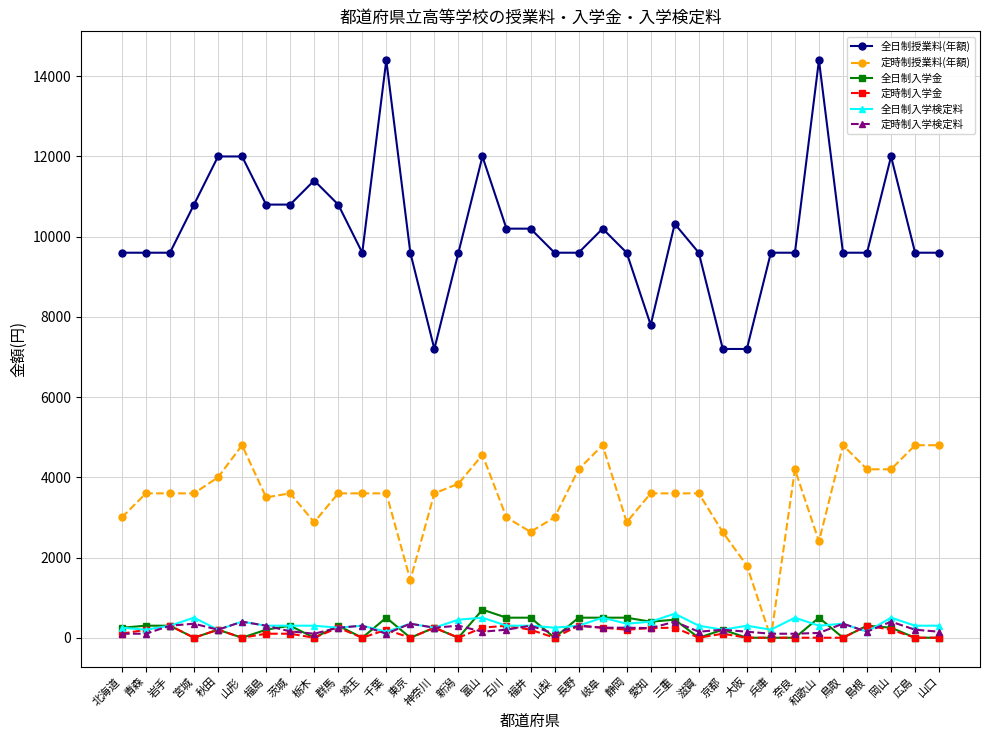

How many values in the 定時制入学金 series are below 100?

15